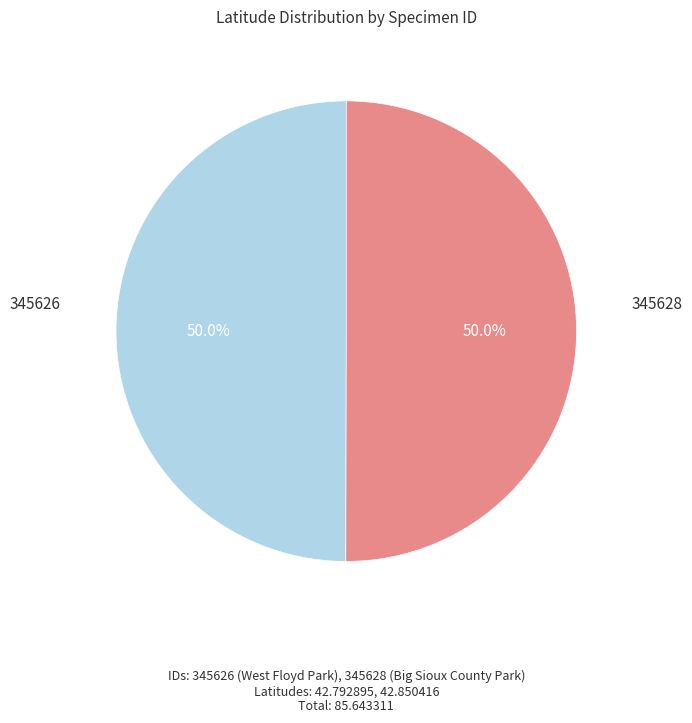

How many segments does this pie chart have?

2